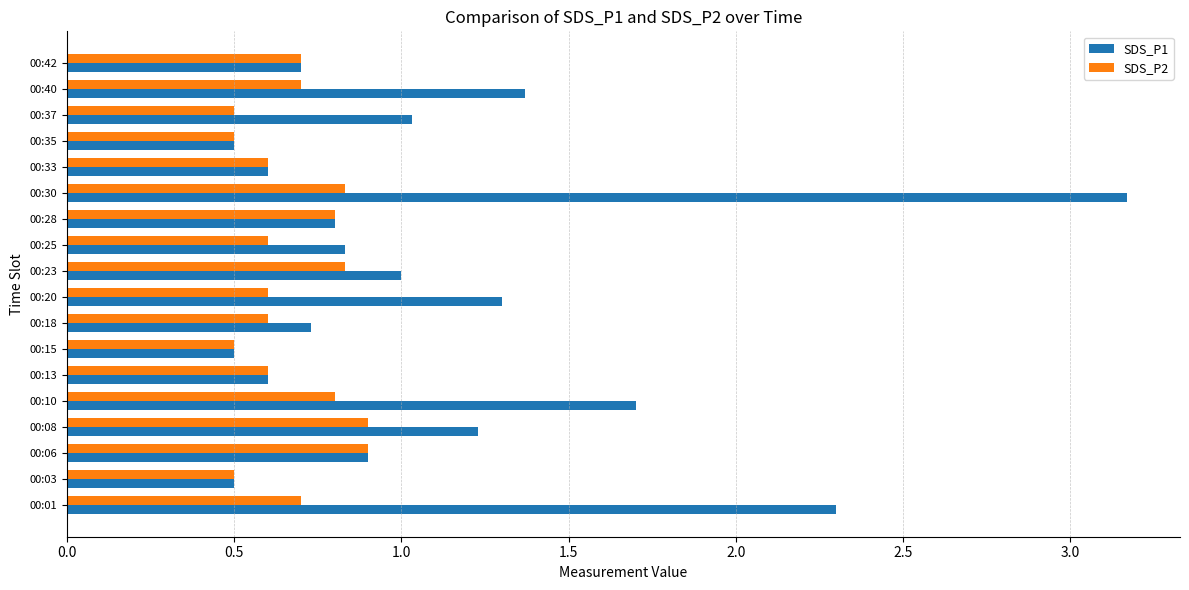

Is it true that SDS_P2 equals 0.9 at 00:08?

True